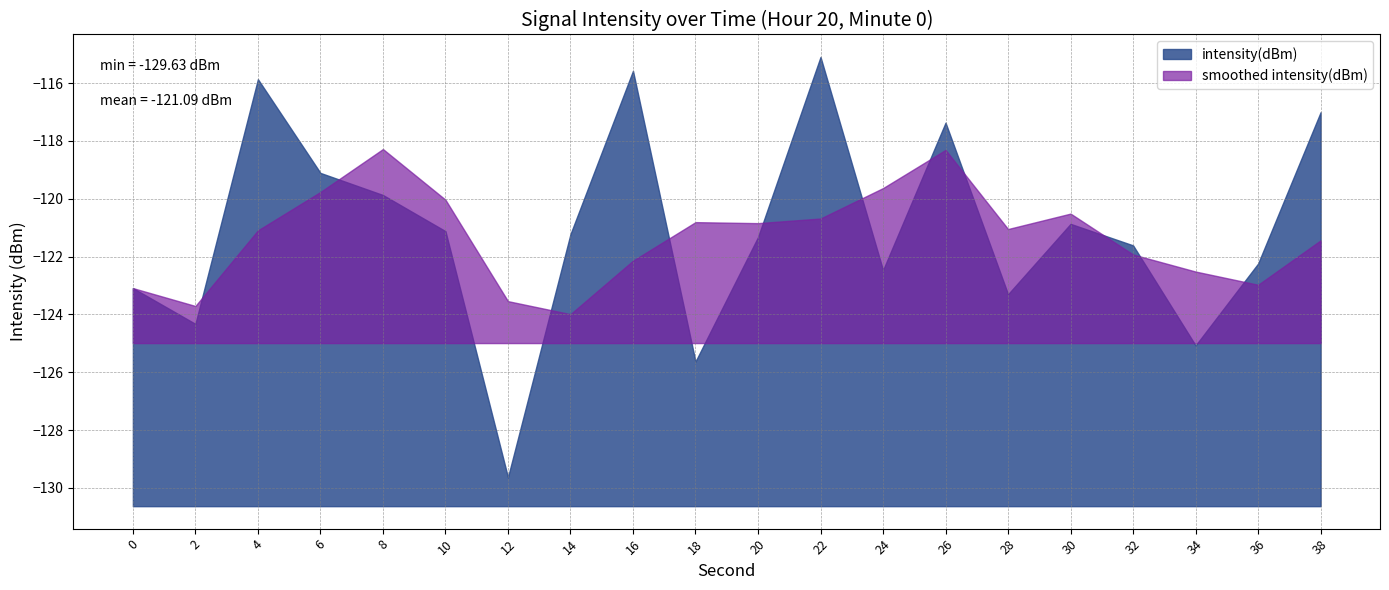

Reading right to left, what are all the values shown in this chart?

38=-117.0	36=-122.2	34=-125.1	32=-121.6	30=-120.9	28=-123.3	26=-117.4	24=-122.5	22=-115.1	20=-121.3	18=-125.6	16=-115.6	14=-121.2	12=-129.6	10=-121.1	8=-119.9	6=-119.1	4=-115.9	2=-124.3	0=-123.1